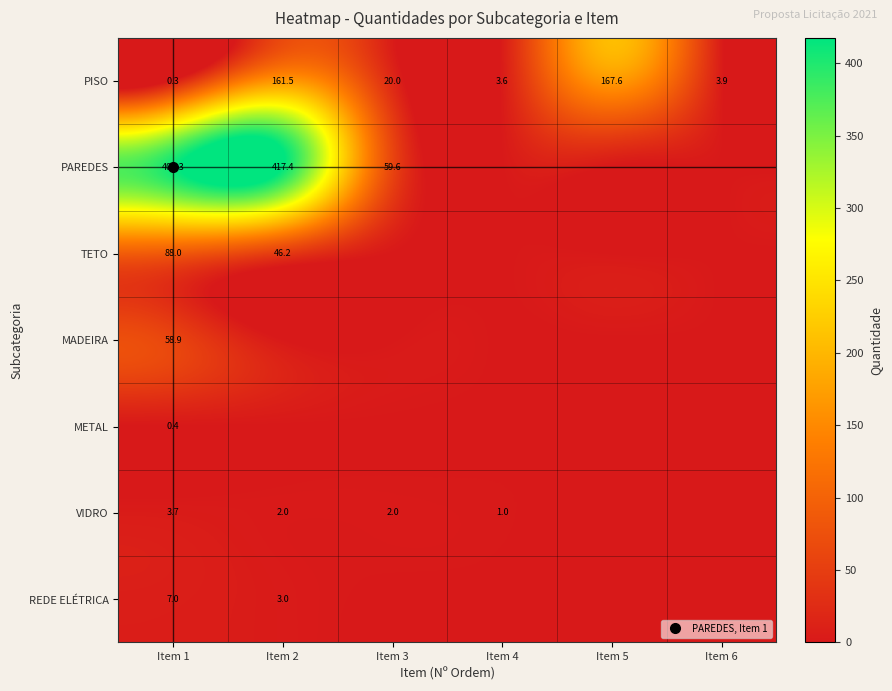

Rank the series at Item 2 from lowest to highest value.

MADEIRA, METAL, VIDRO, REDE ELÉTRICA, TETO, PISO, PAREDES